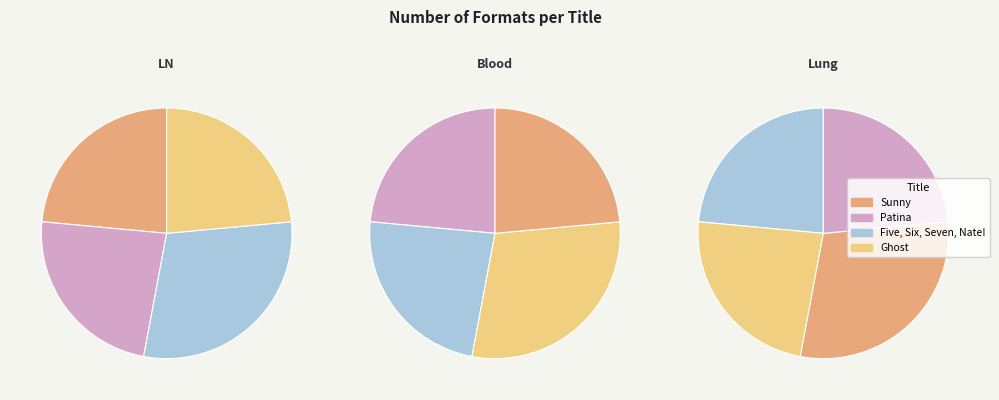

How many slices are in this pie chart?

4